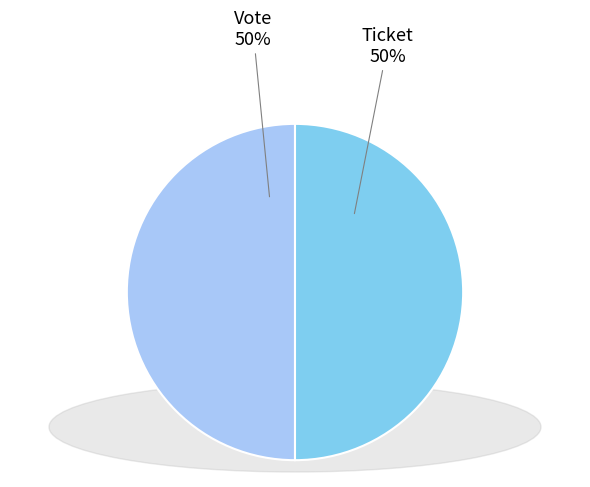

To the nearest percent, what is the average slice percentage?

50%